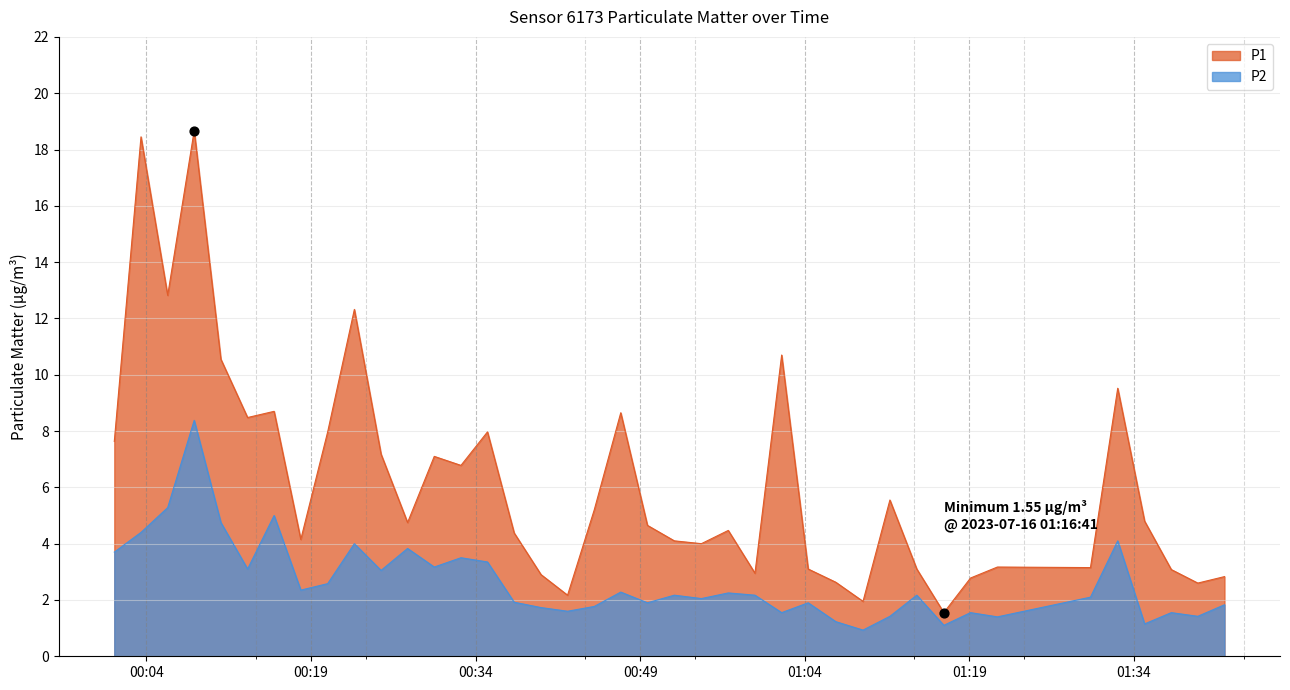

What are all the series names shown in the legend?

P1, P2